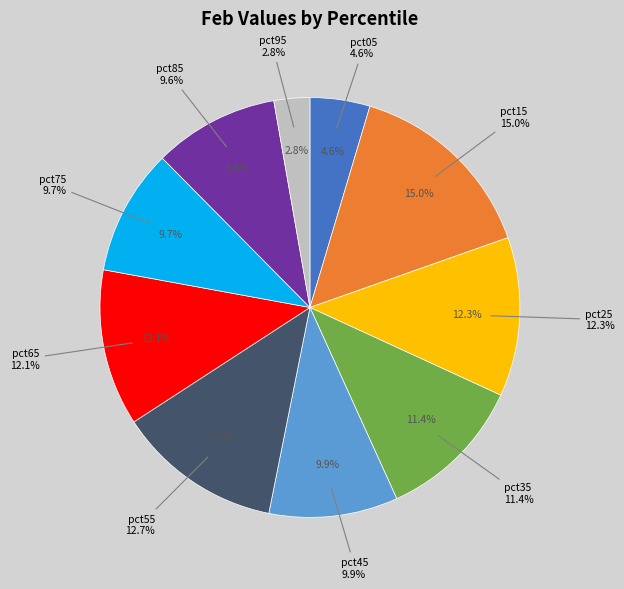

To the nearest percent, what portion does pct05 represent?

5%